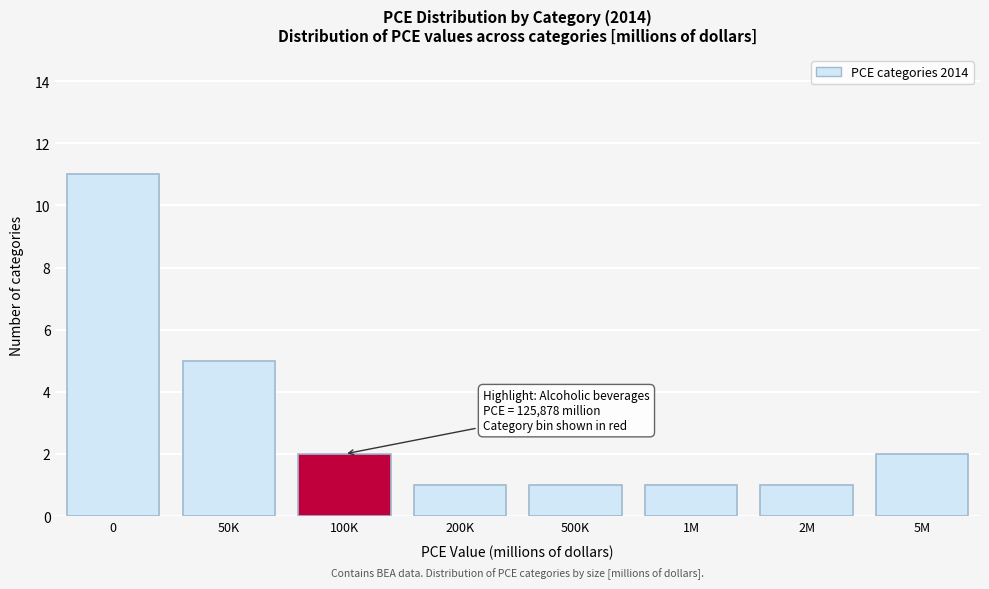

Reading left to right, extract all data points from this chart.

0=11	50K=5	100K=2	200K=1	500K=1	1M=1	2M=1	5M=2